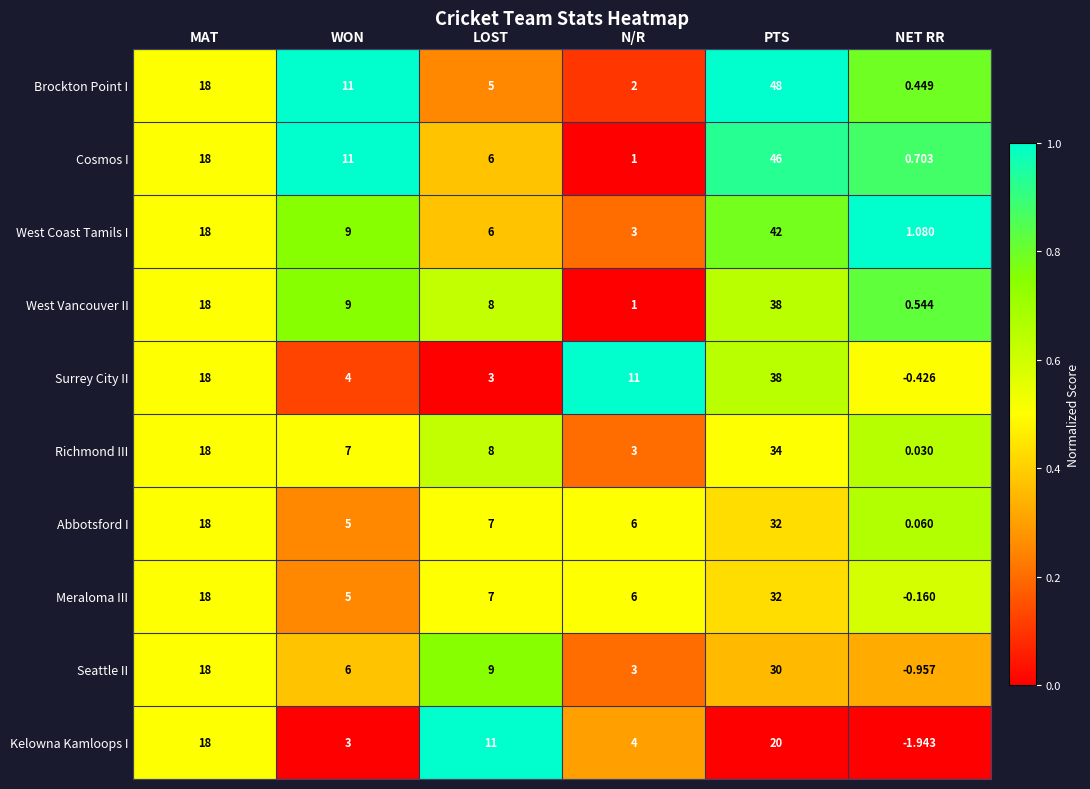

List the labels in order of West Vancouver II value, largest first.

PTS, MAT, WON, LOST, N/R, NET RR